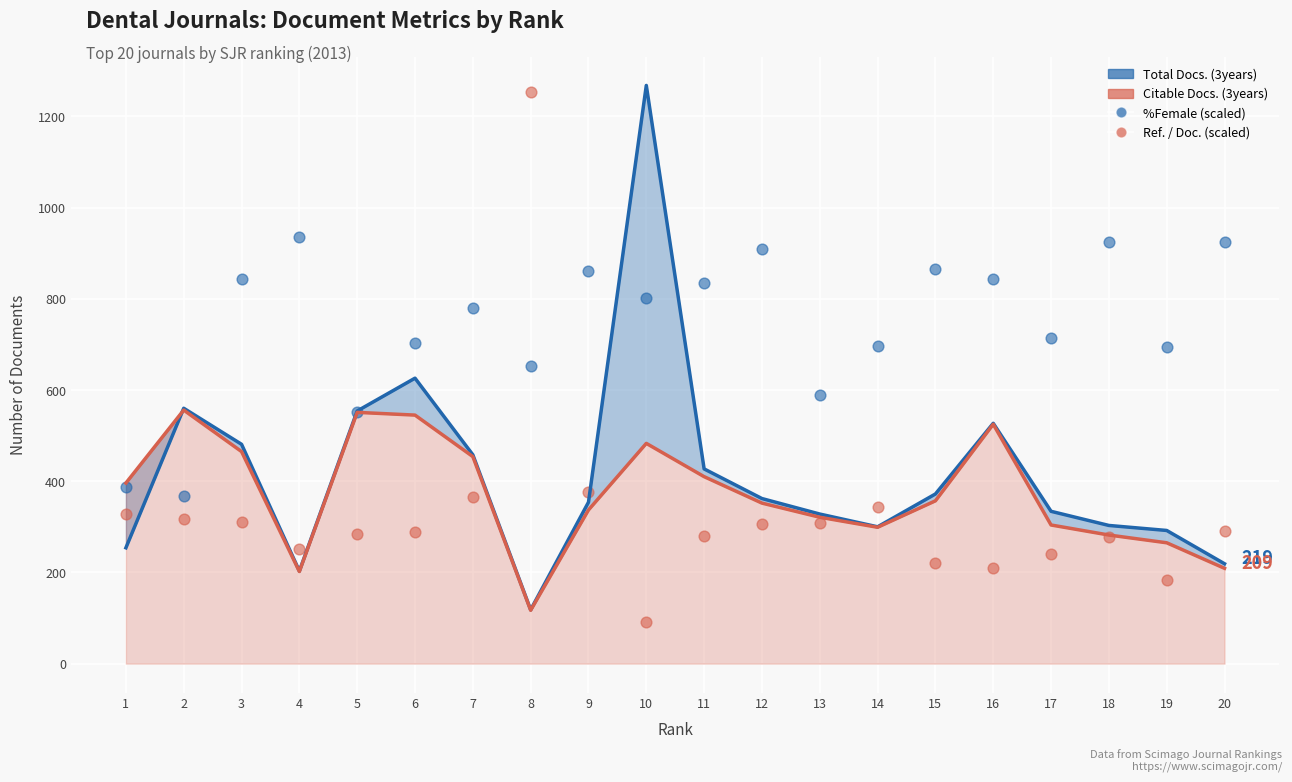

At how many categories does at least one series exceed 916?

5